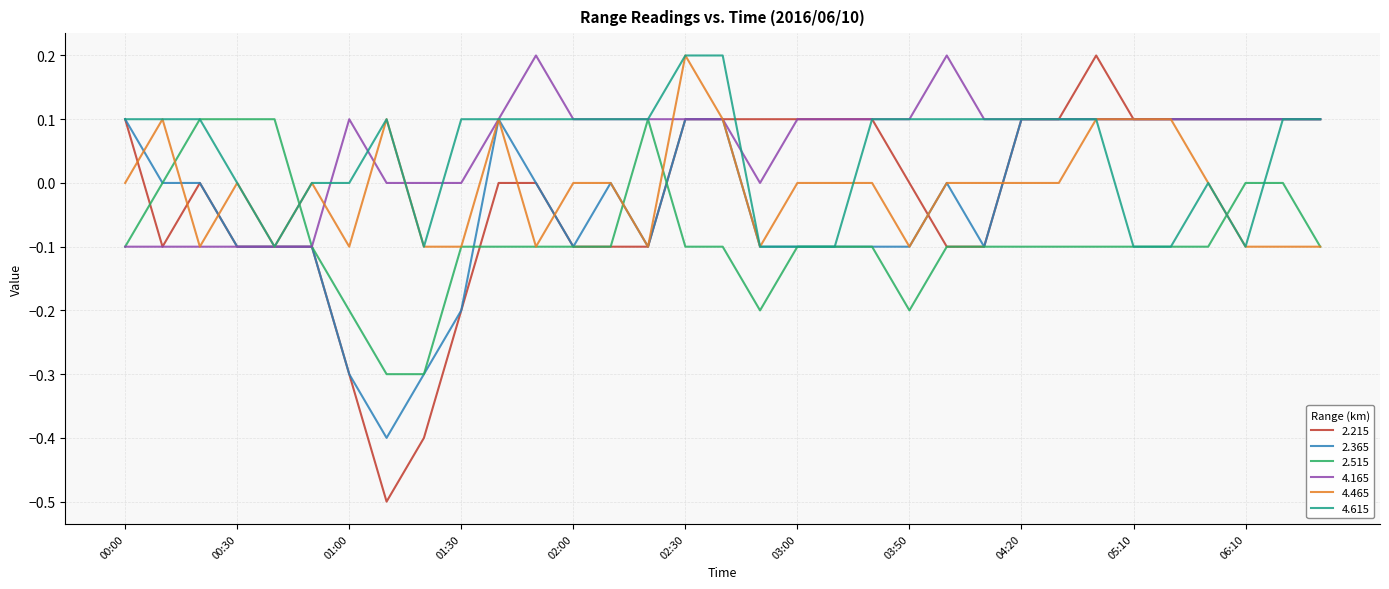

What is the minimum value shown in the chart?

-0.5